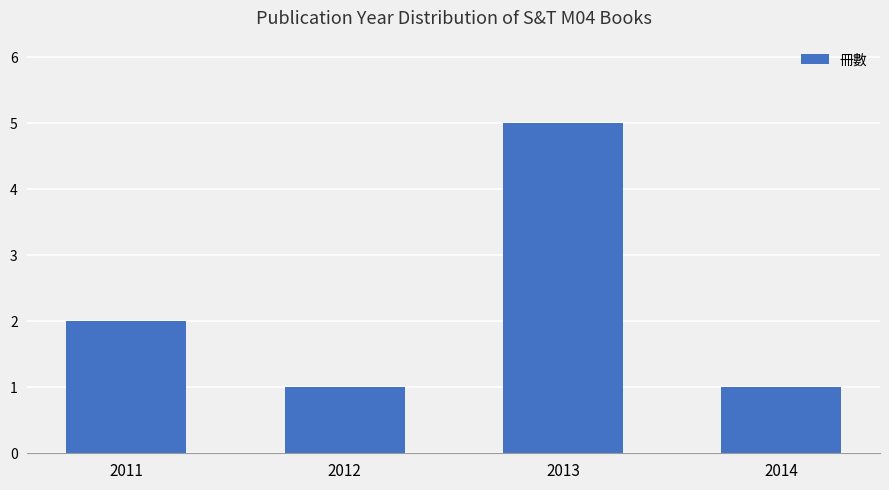

Approximately how many times larger is the value at 2014 compared to 2011?

0.5